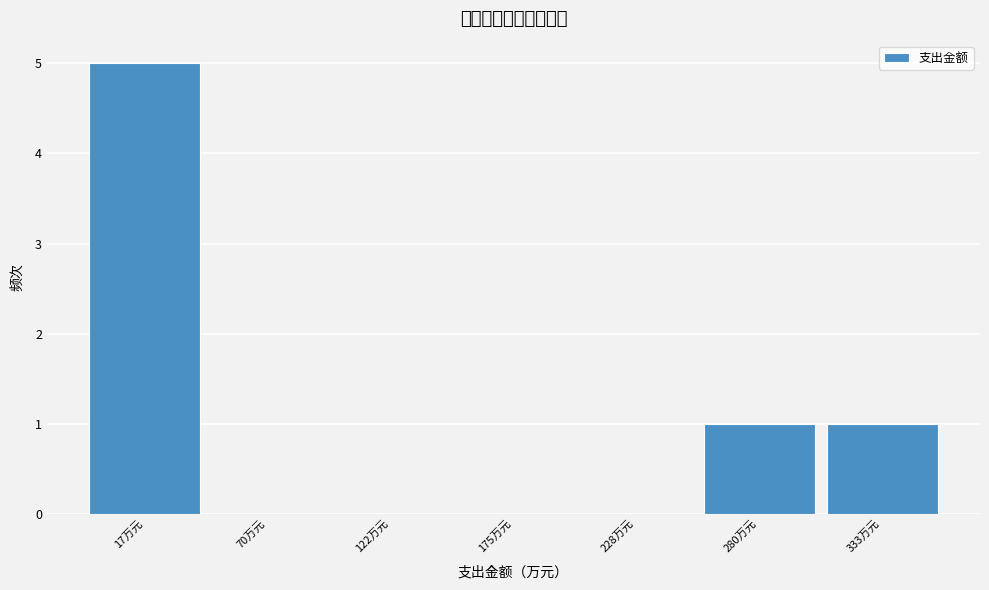

Reading left to right, extract all data points from this chart.

17万元=5	70万元=0	122万元=0	175万元=0	228万元=0	280万元=1	333万元=1